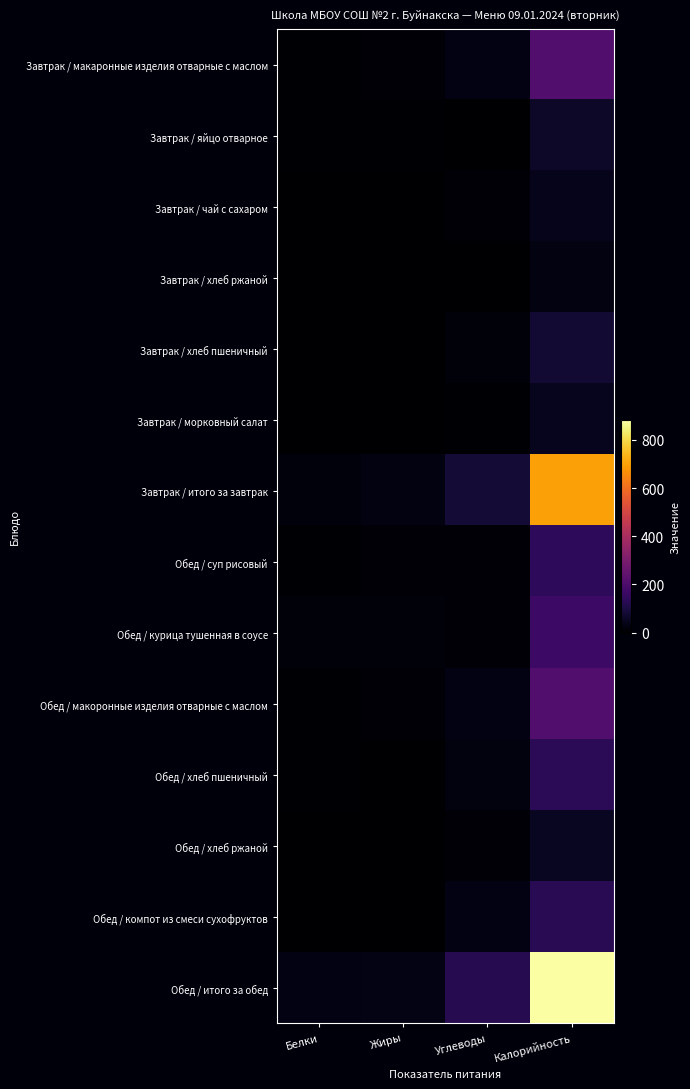

How many distinct data groups are displayed?

14